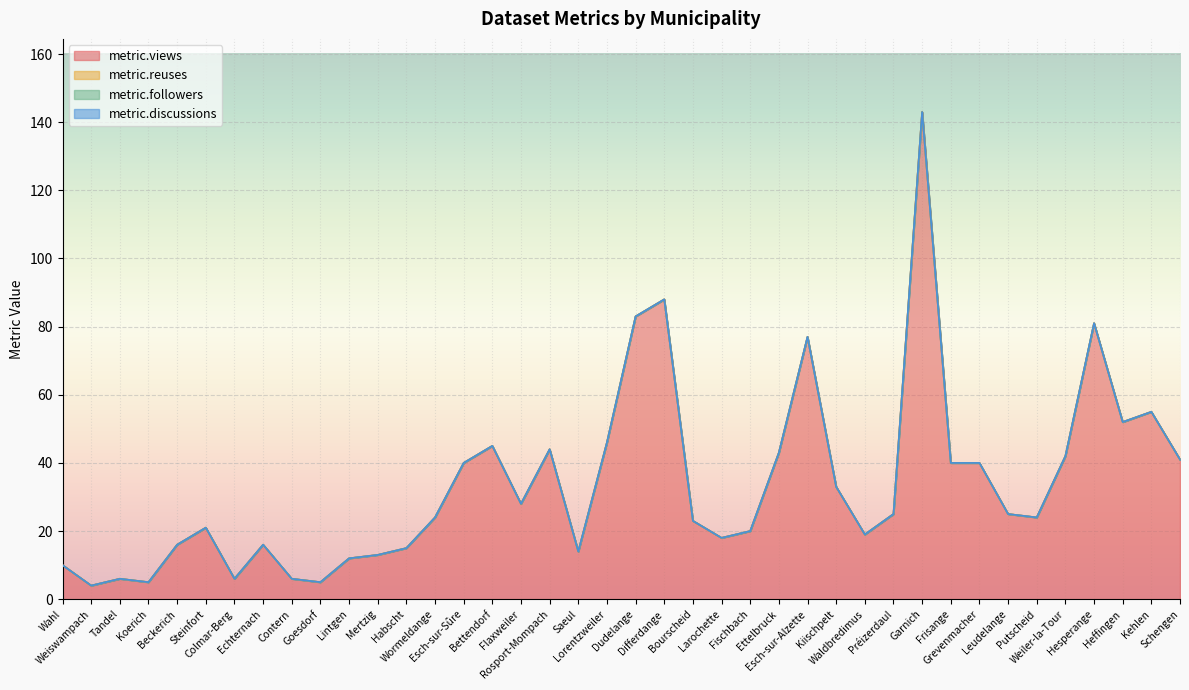

What is the sum of all metric.views values?

1348